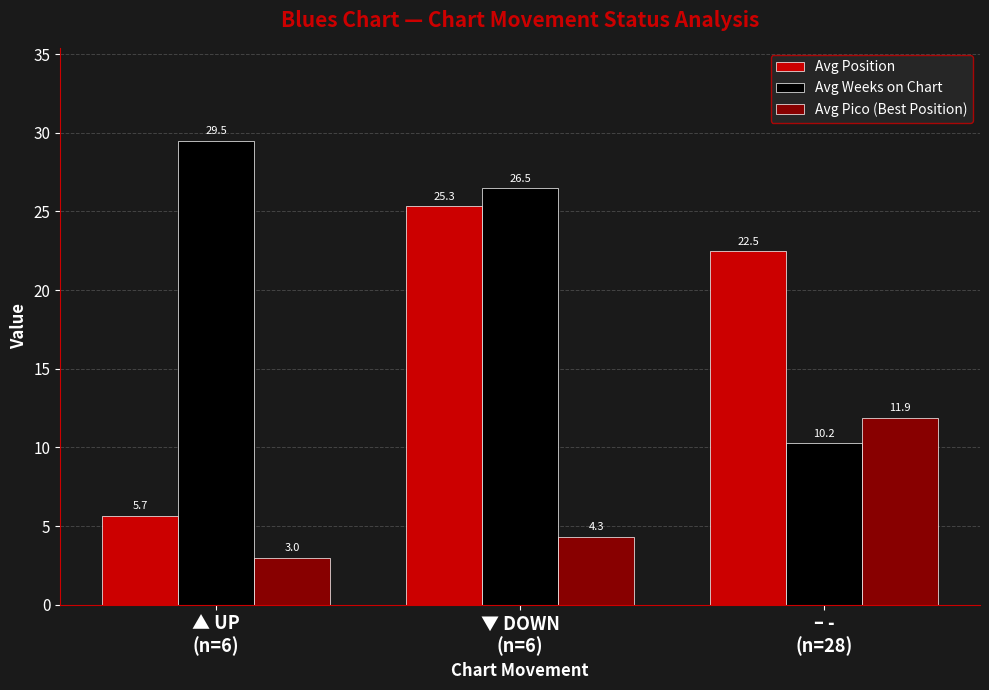

What is the average value of the Avg Position series?

17.8